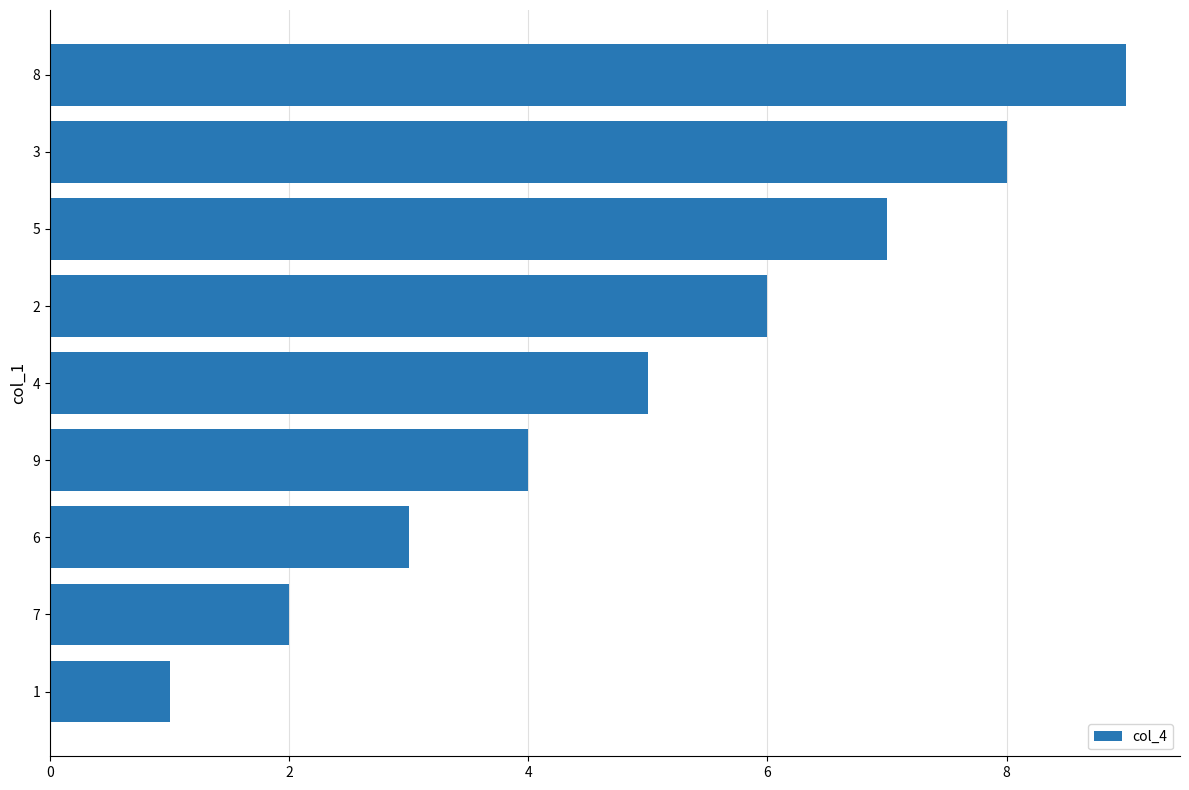

What is the difference between the second highest and minimum values?

7